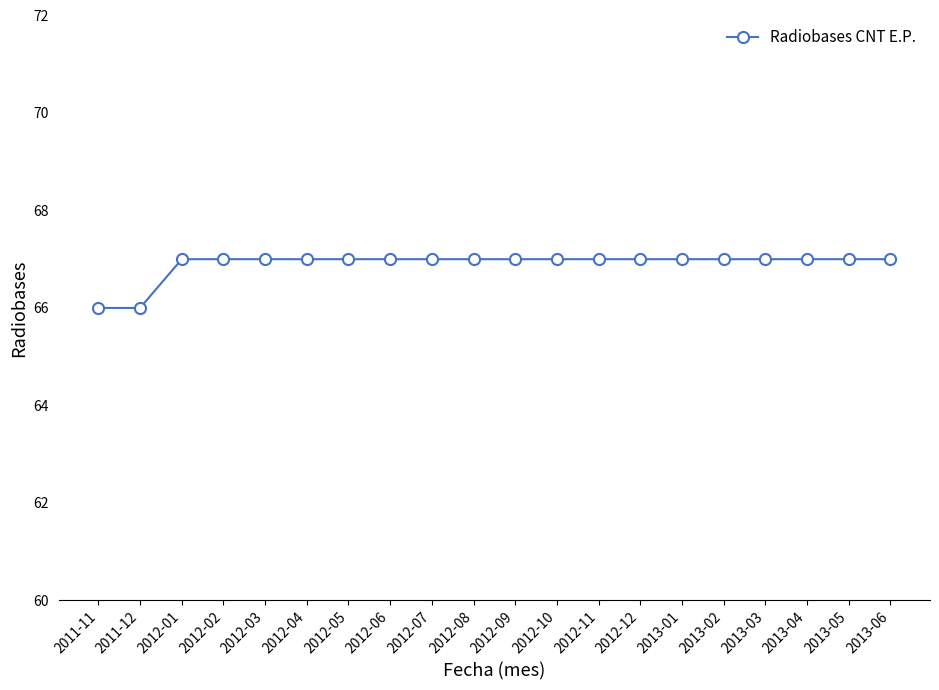

What is the ratio of the value at 2013-05 to the value at 2012-03?

1.0